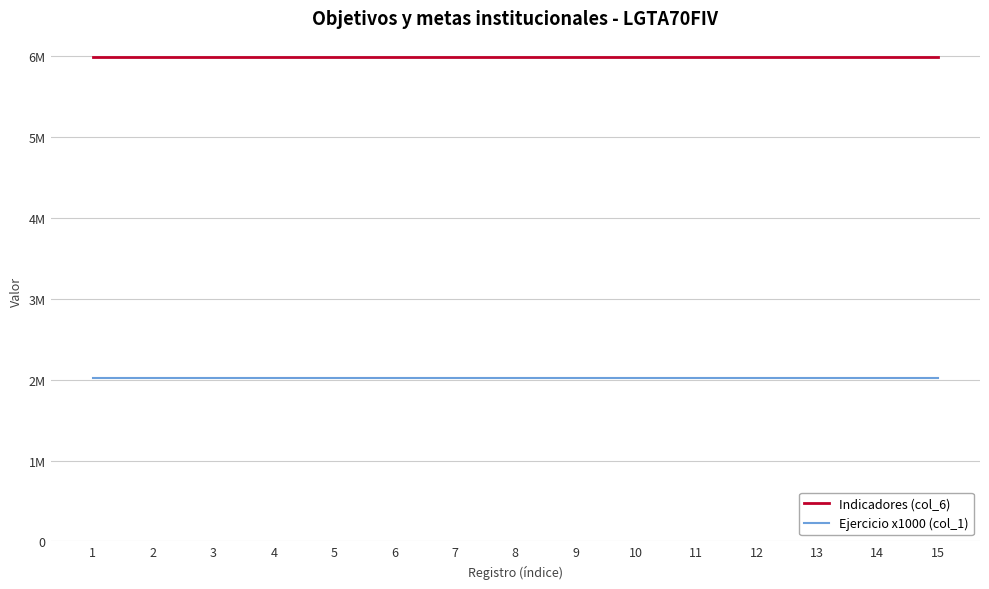

True or false: Ejercicio x1000 (col_1) has more than 2 points higher than both neighbors.

False